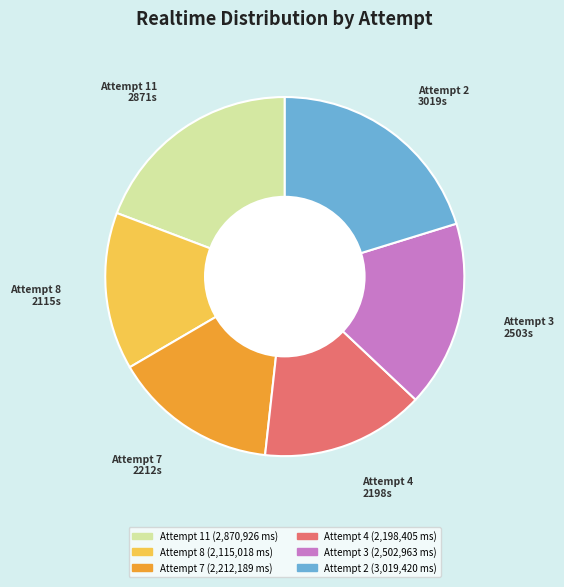

The Attempt 4 slice represents 15% of the pie. True or false?

True